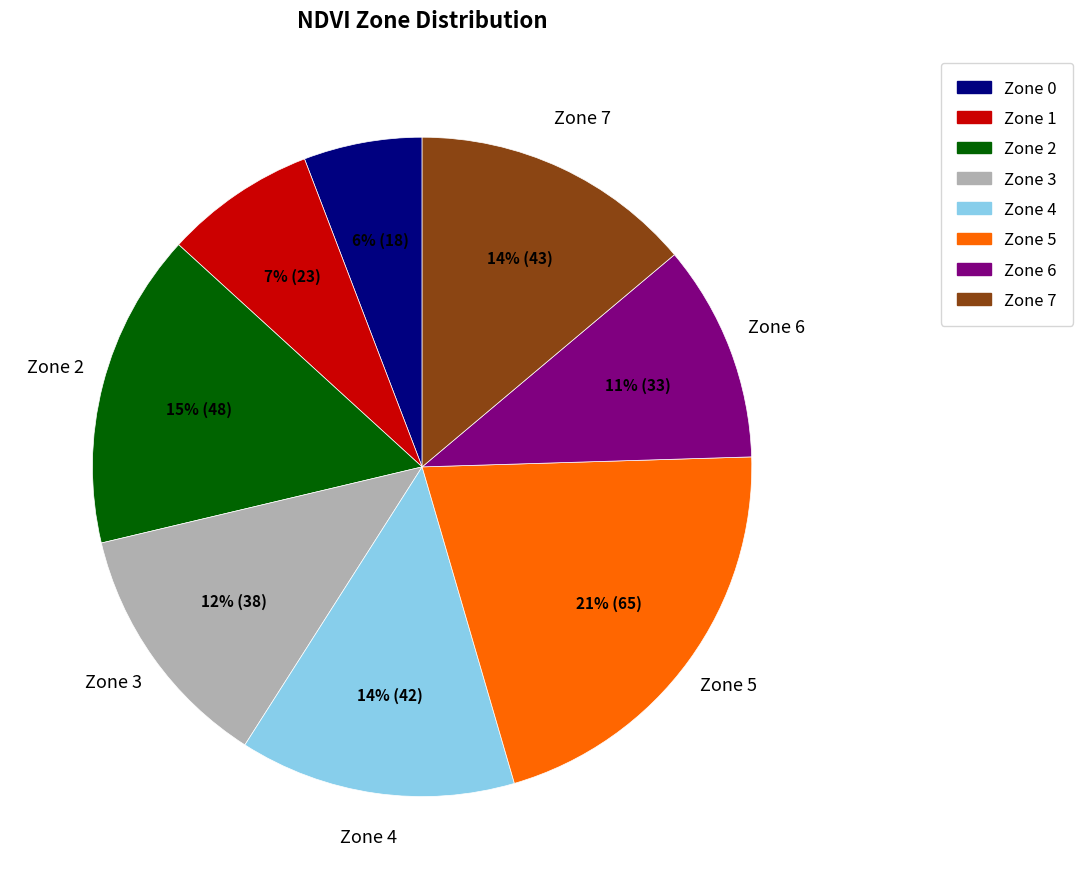

The Zone 5 slice represents 21% of the pie. True or false?

True